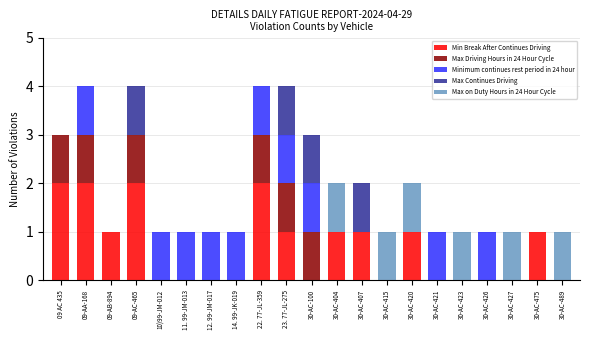

Does the chart contain stacked bars?

Yes